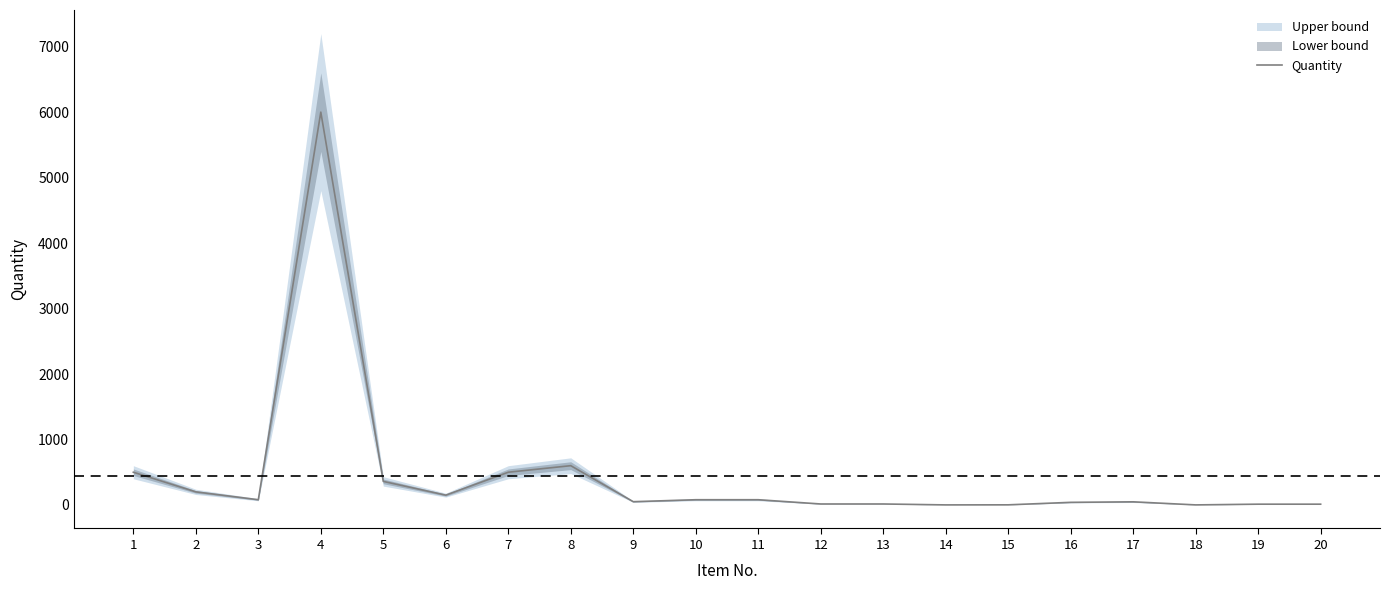

Reading left to right, transcribe all the data shown in this chart.

1=500	2=200	3=80	4=6000	5=360	6=150	7=500	8=600	9=50	10=80	11=80	12=15	13=15	14=1	15=2	16=40	17=48	18=1	19=12	20=12